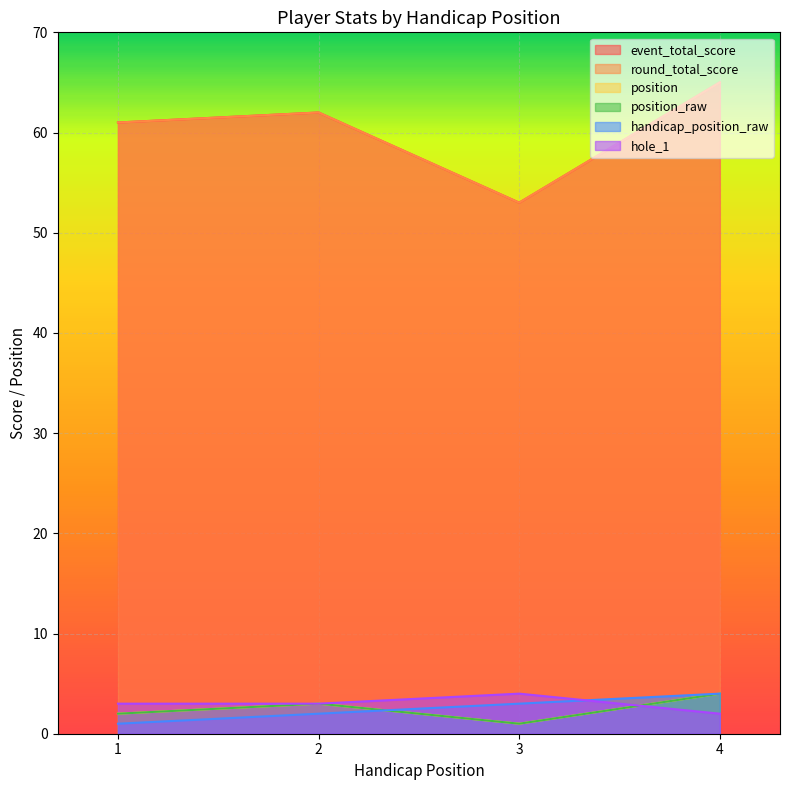

Does the chart display data point markers on the line(s)?

No